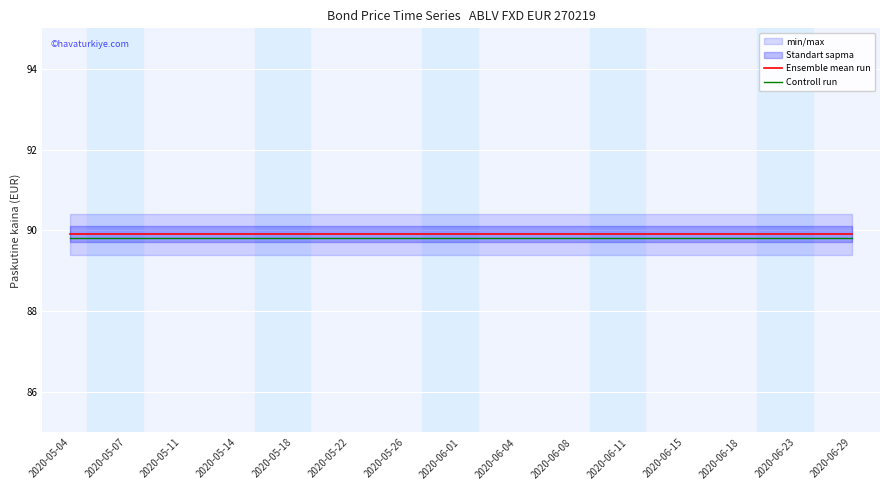

The value of Ensemble mean run at 2020-06-15 is 89.9. True or false?

True